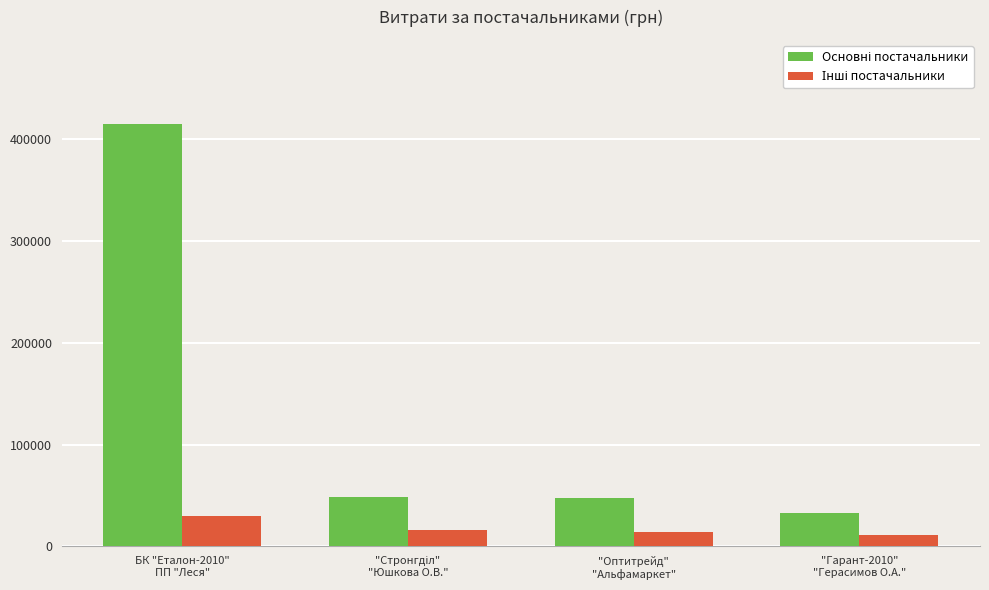

What is the minimum value shown in the chart?

11368.0